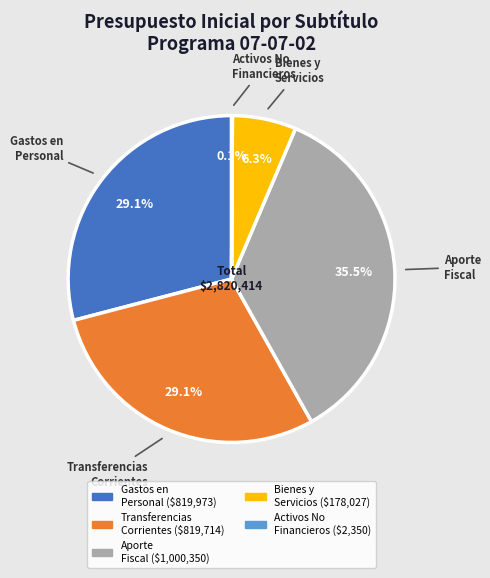

Is there any slice that represents more than half of the pie?

No